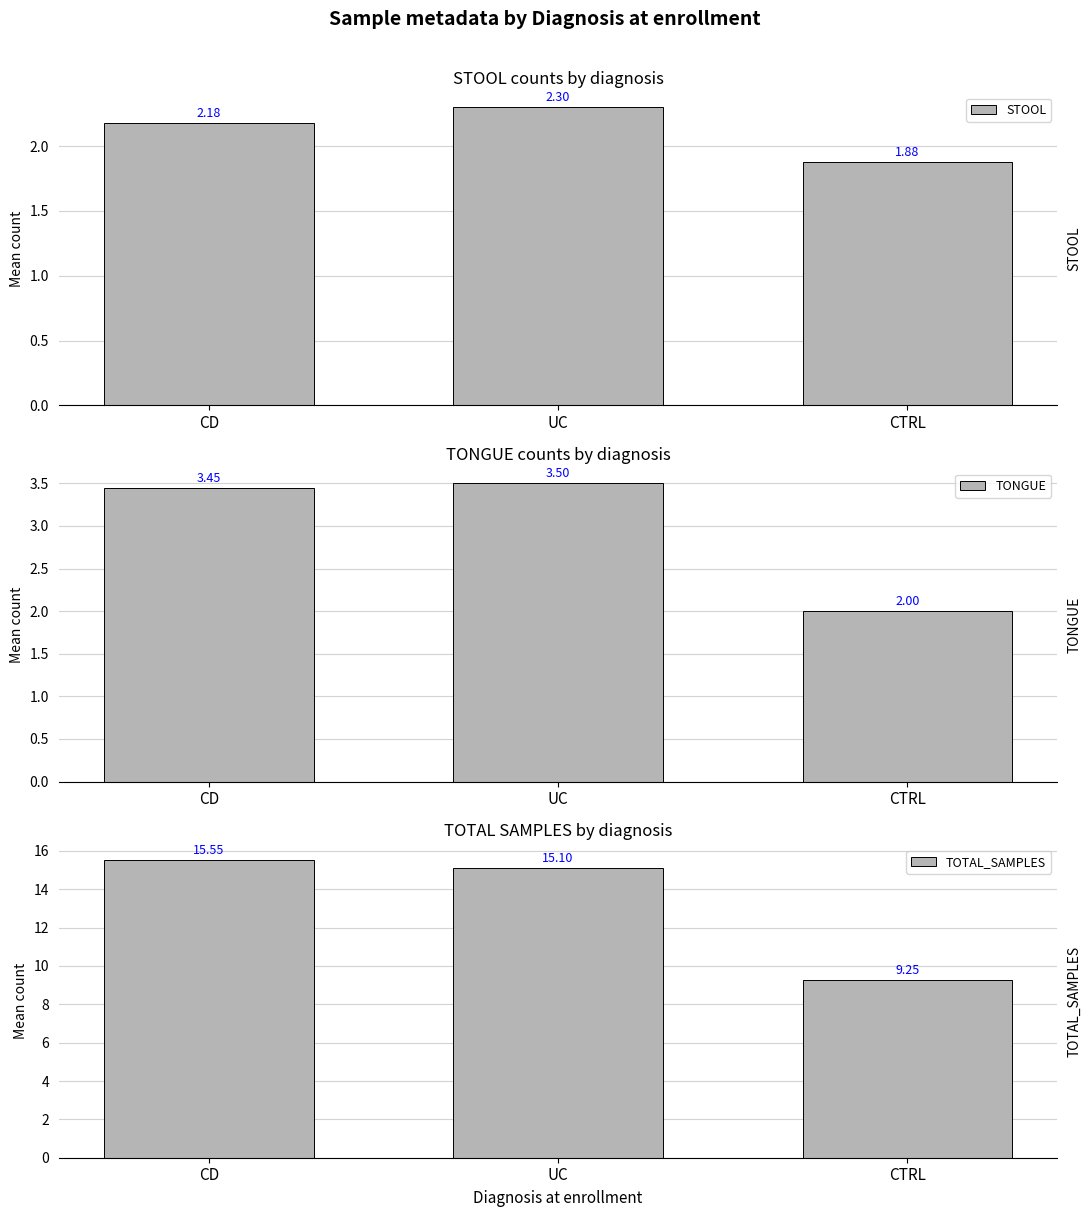

What is the label of the 2nd bar from the right?

UC